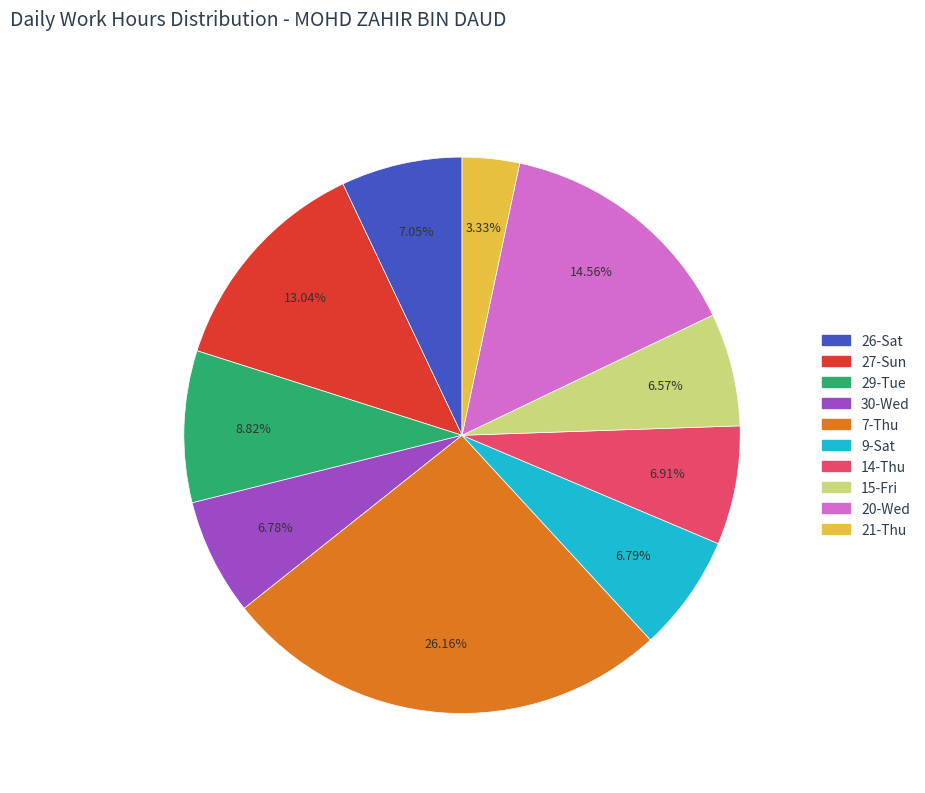

True or false: 20-Wed accounts for 15% of the total.

True